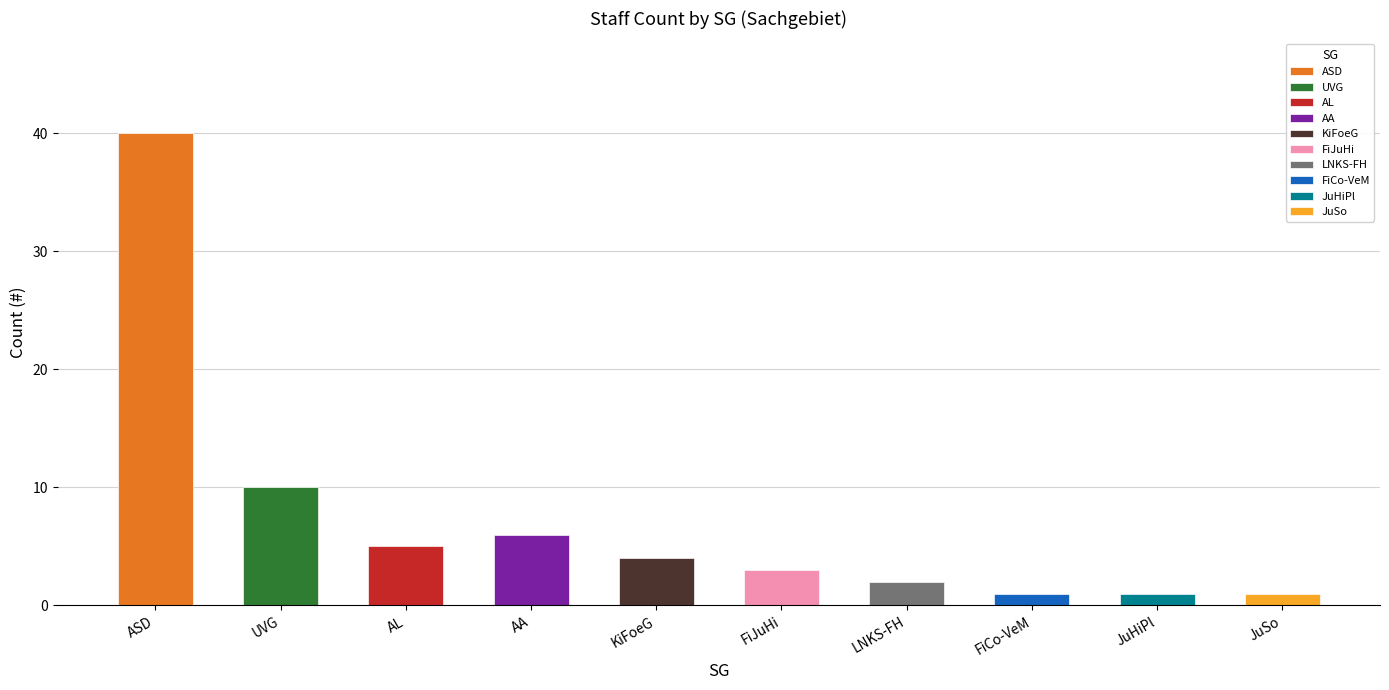

How many categories are shown in the chart?

10